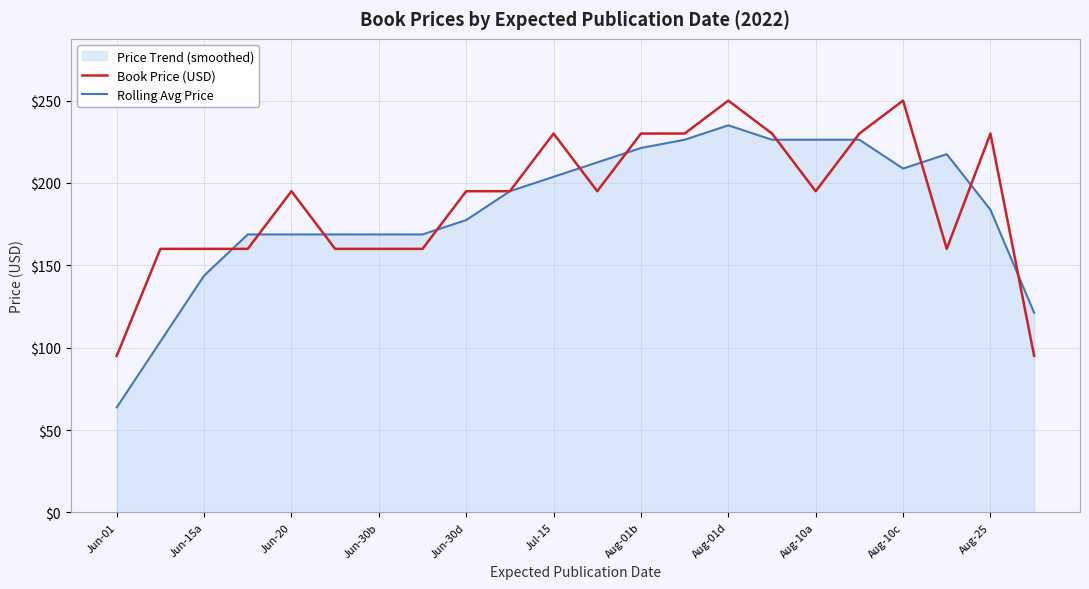

What is the difference between the maximum and second lowest values in the Book Price (USD) series?

155.0